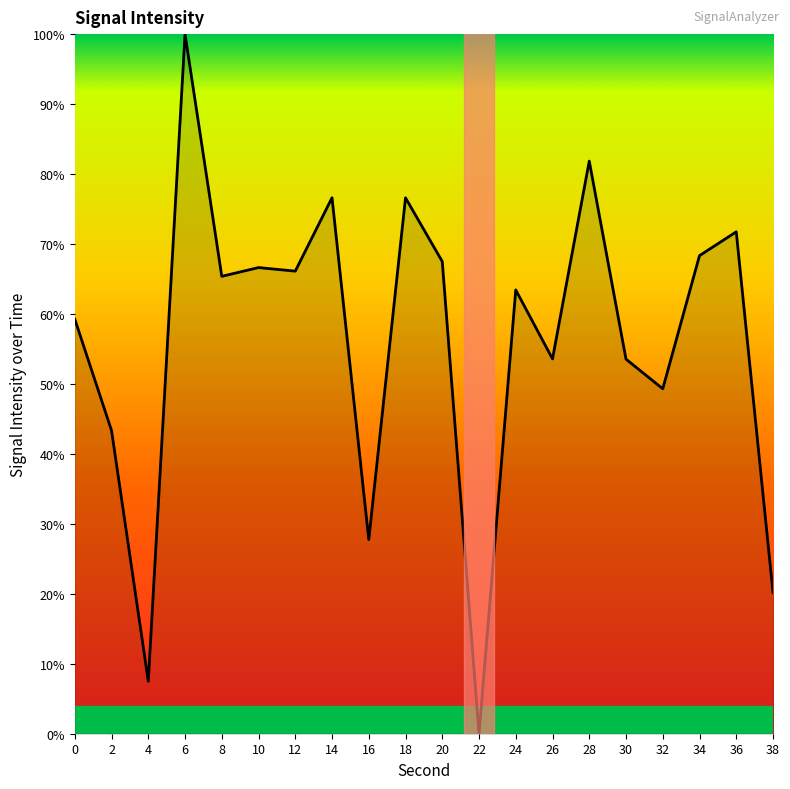

Is it true that the value at 12 is 14.8?

False